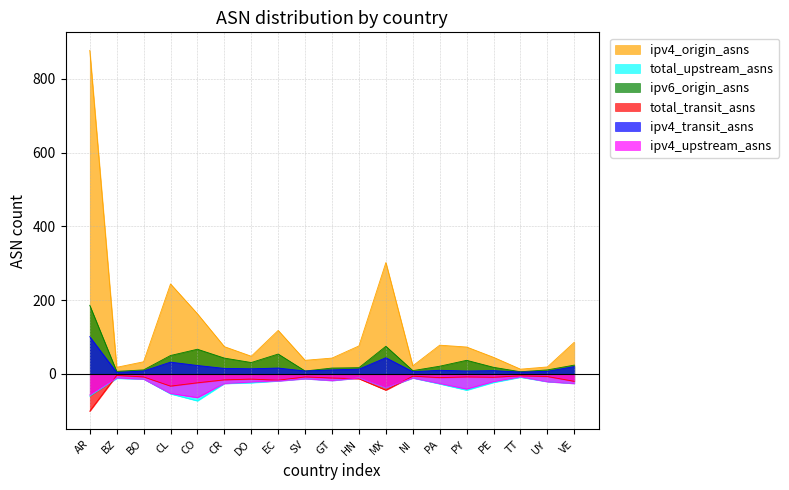

Which category has the highest value in the ipv6_origin_asns series?

AR